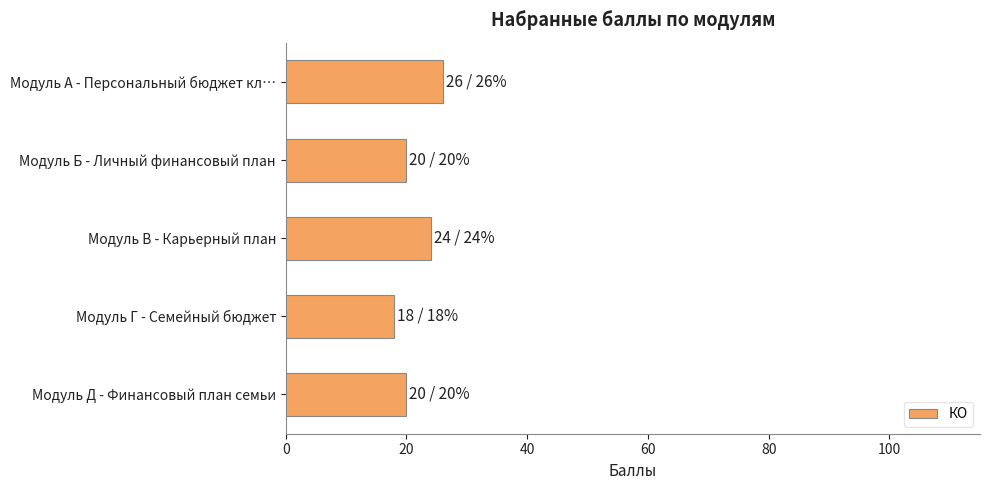

Count the values in the range 20 to 24.

3